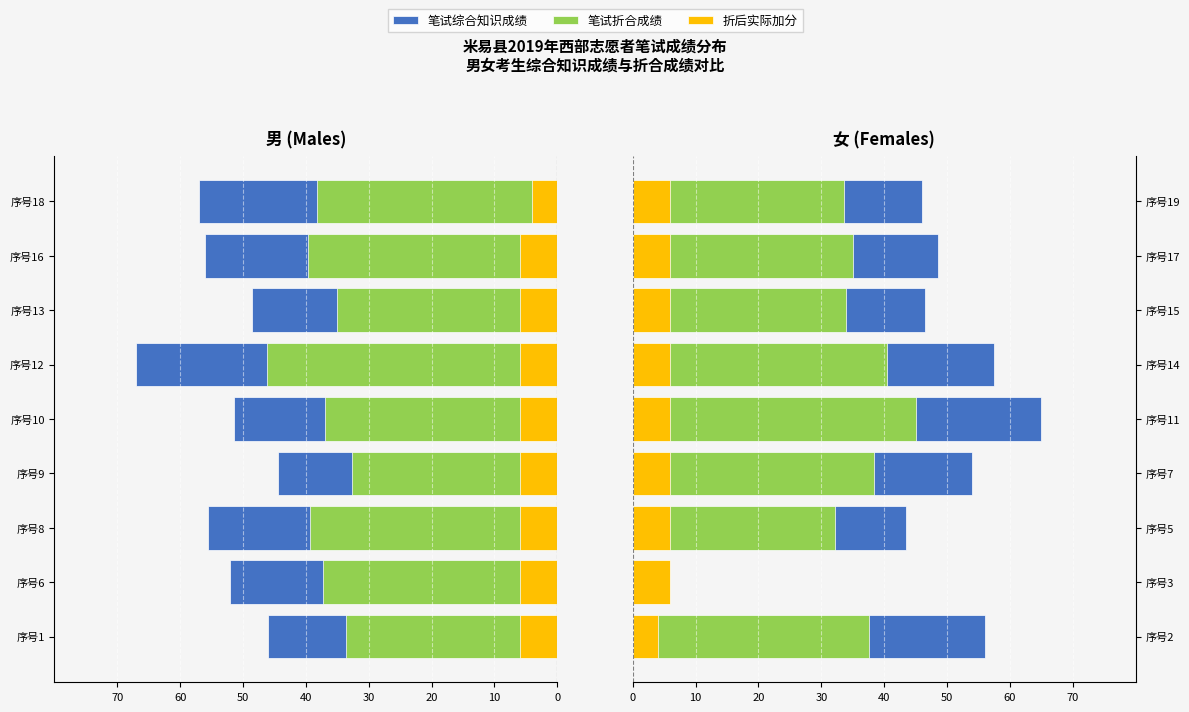

The 折后实际加分 series shows 6.0 at 序号17. True or false?

True